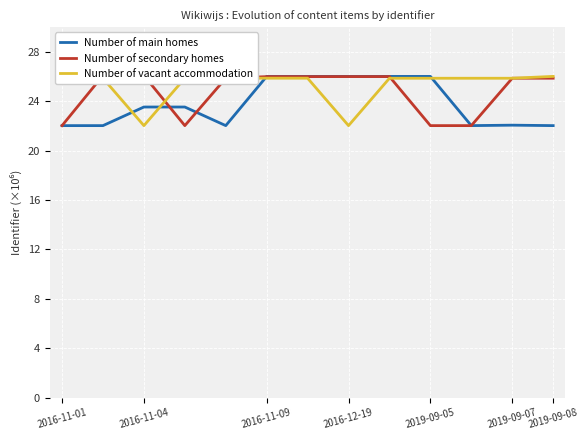

The value of Number of main homes at 2016-11-09 is 15.1. True or false?

False